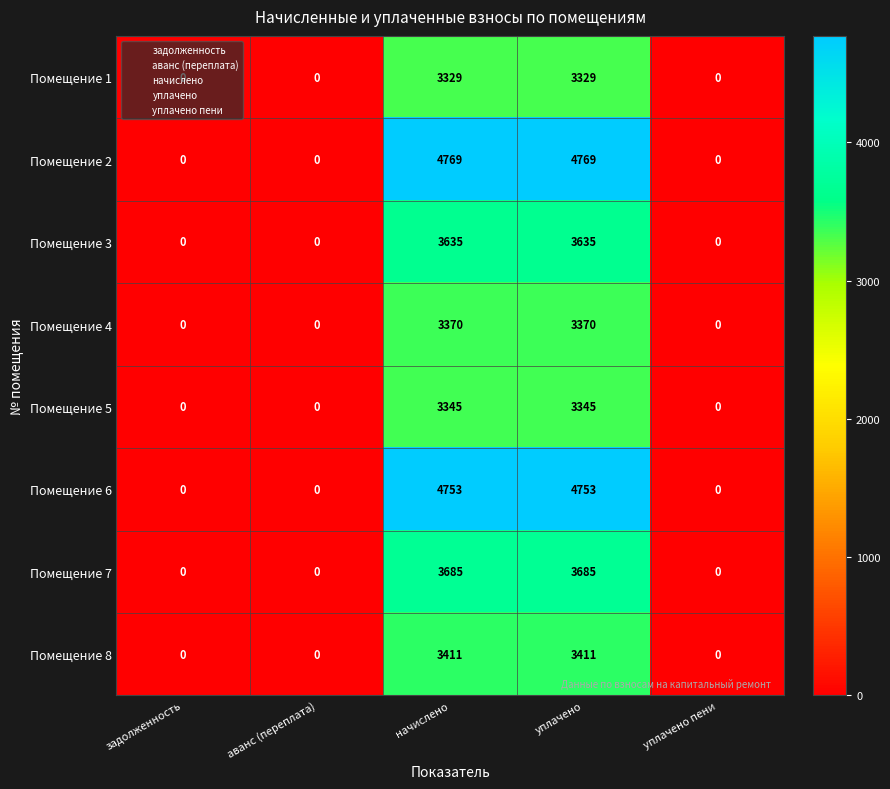

What is the difference between the maximum and second lowest values in the Помещение 8 series?

3411